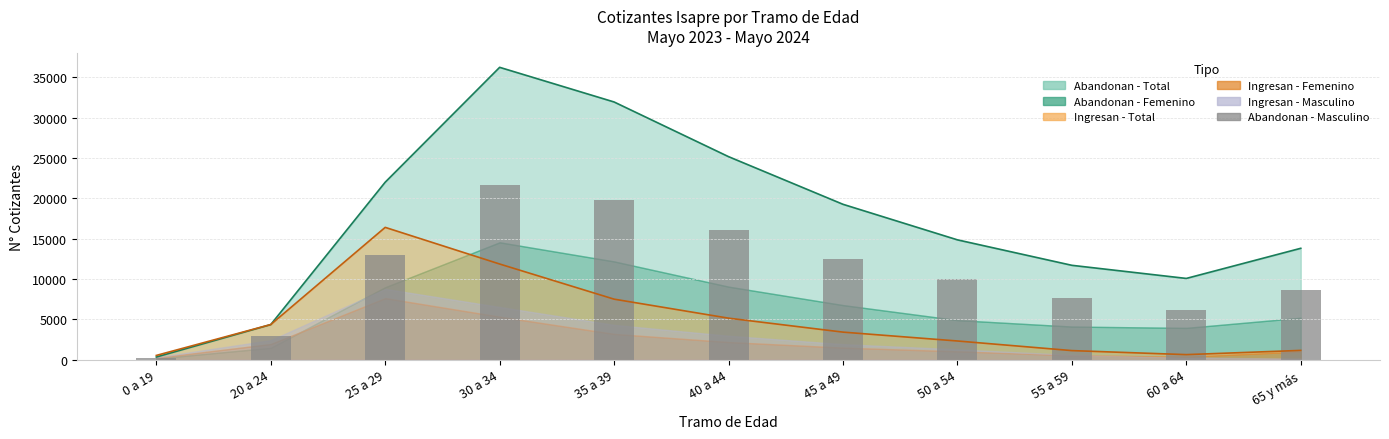

The value at 35 a 39 is 19763. True or false?

True